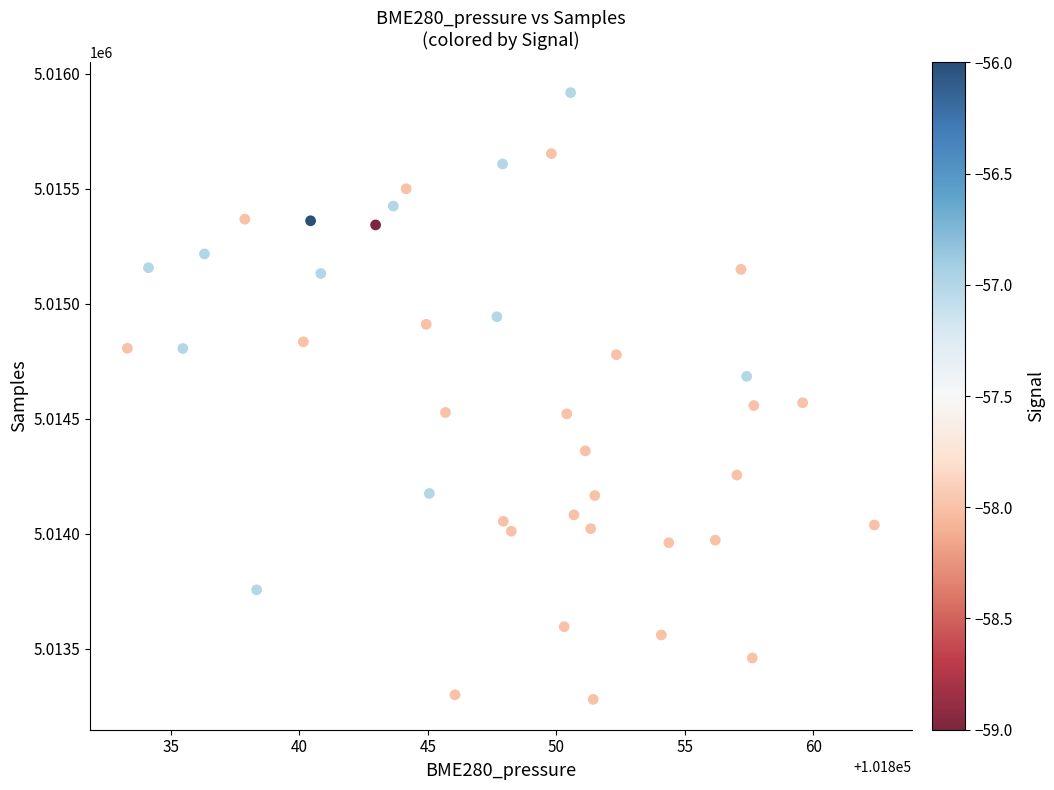

What is the range of Y values (max minus min)?

2637